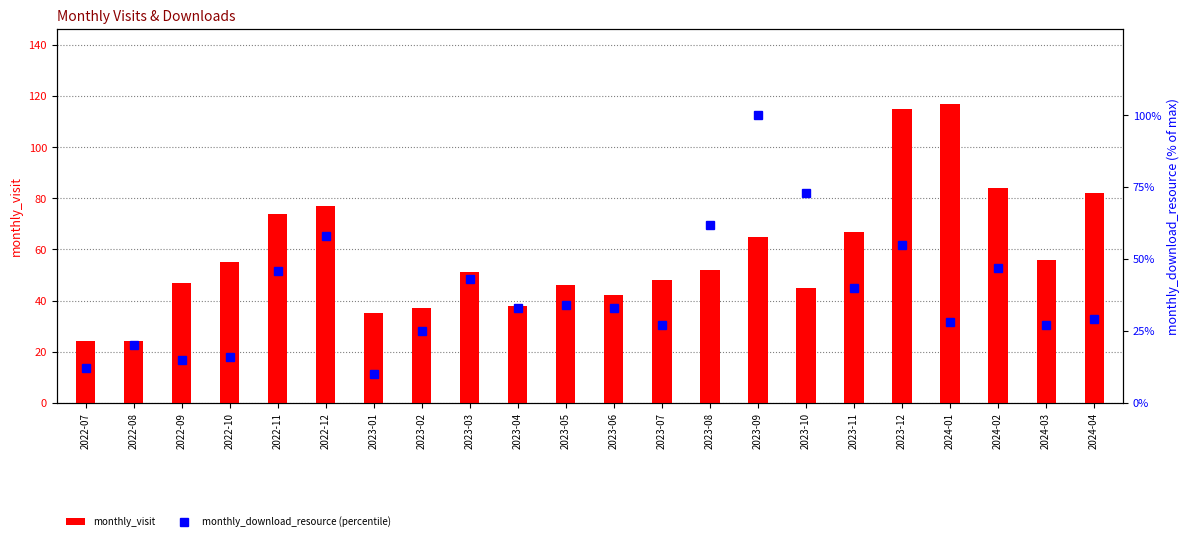

The value of monthly_visit at 2022-10 is 25. True or false?

False